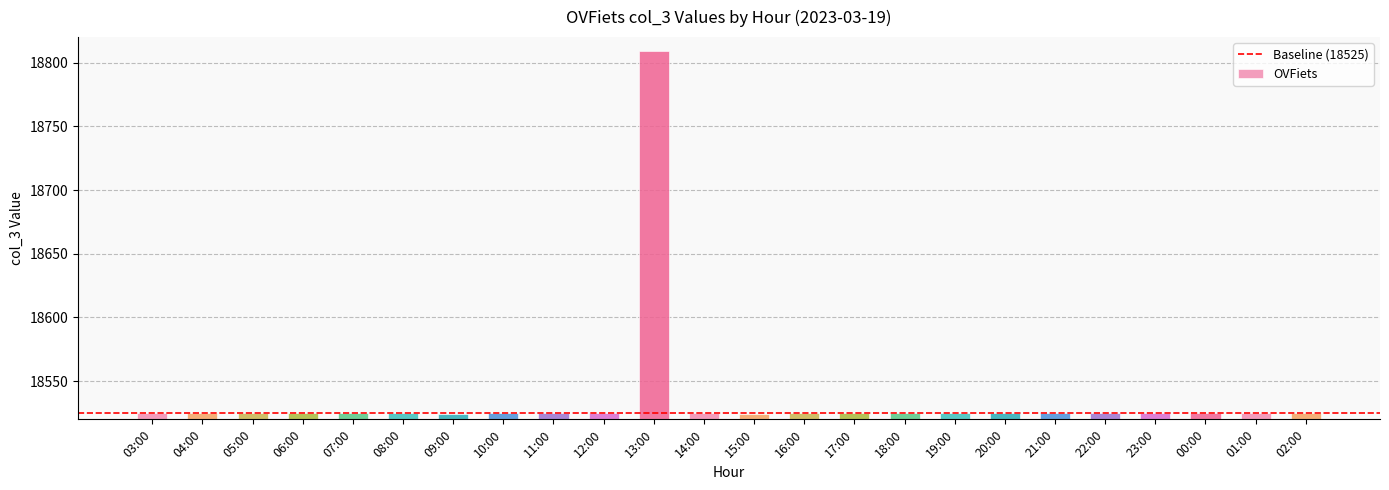

What is the value of the 24th bar from the left?

18525